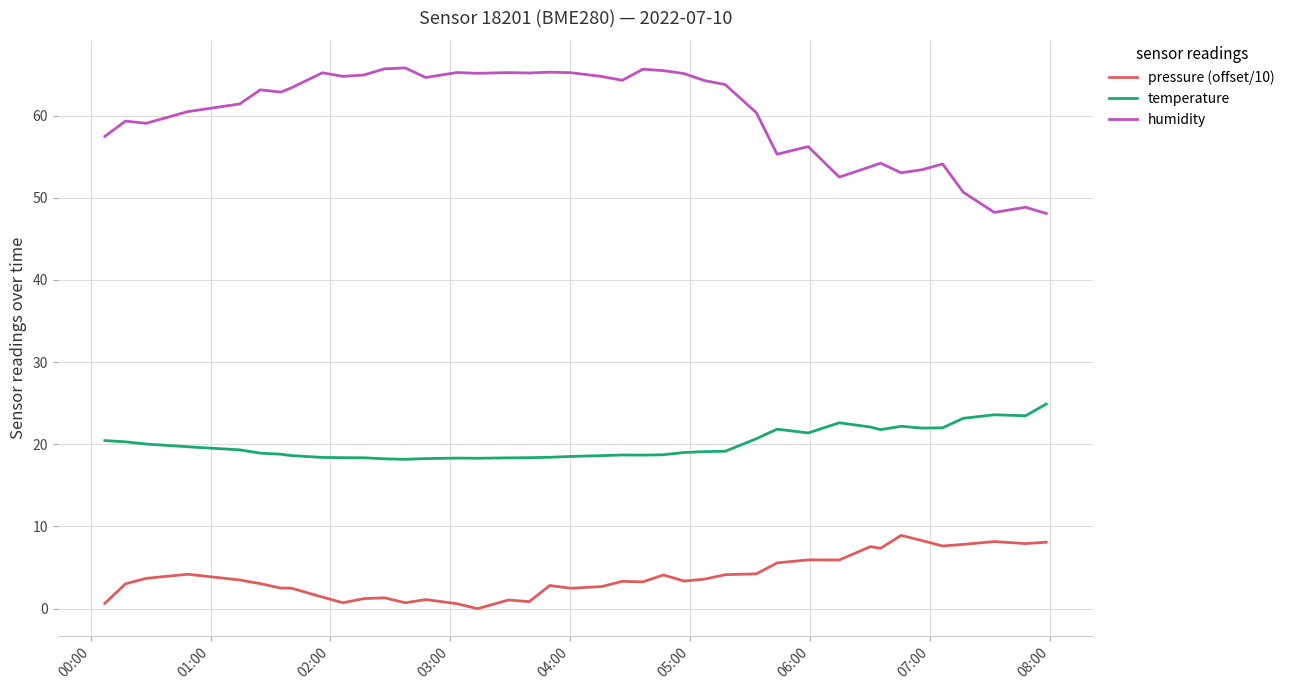

What is the difference between the maximum and minimum values in the pressure (offset/10) series?

8.9